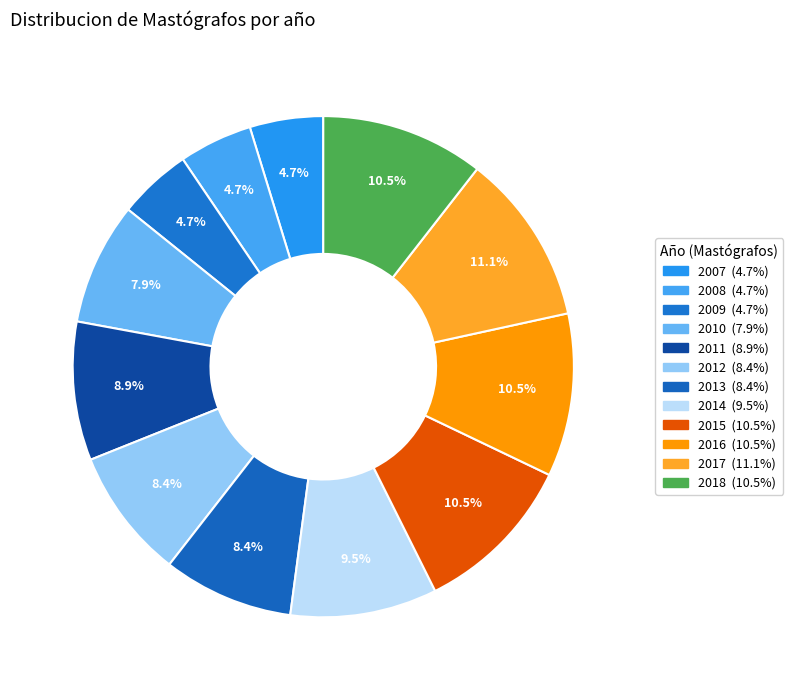

Which category has the biggest portion of the pie?

2017